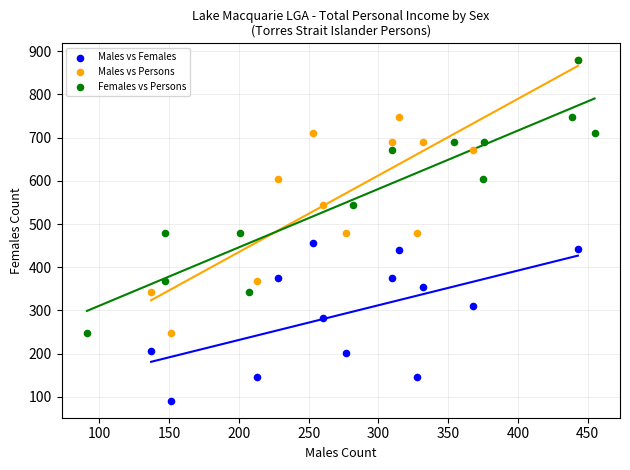

Which series contains the lowest Y value?

Males vs Females